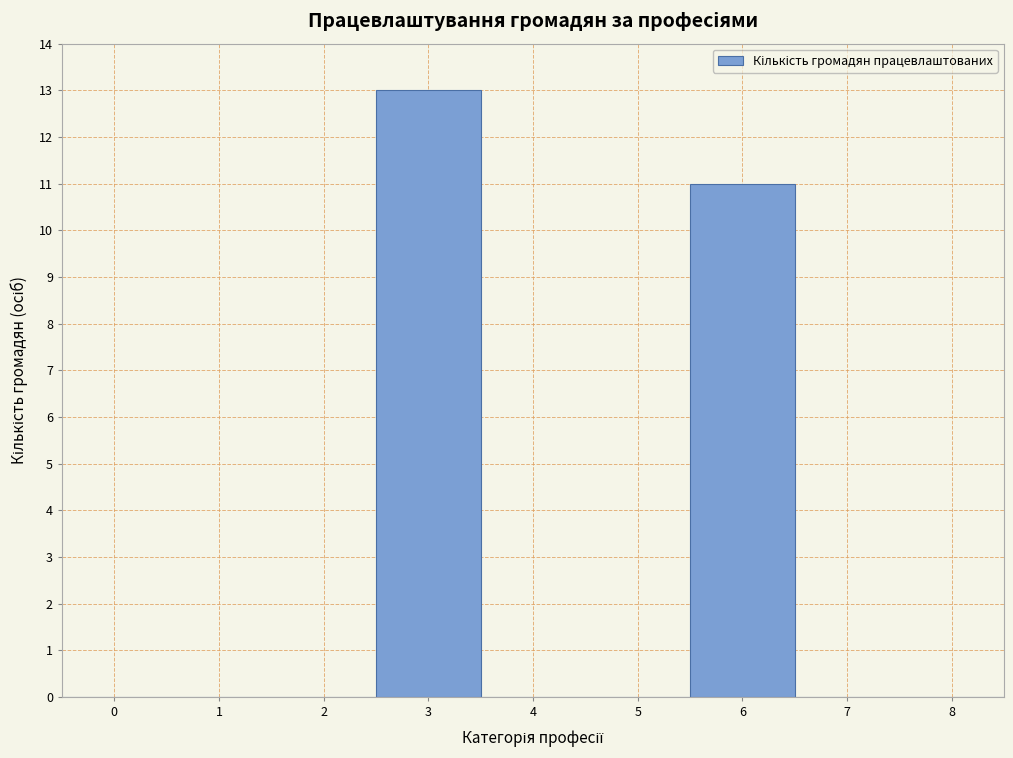

How tall is the bar that spans 5.5 to 6.5 on the x-axis? The values are not printed on the chart, so give them approximately, as read against the axis.

11